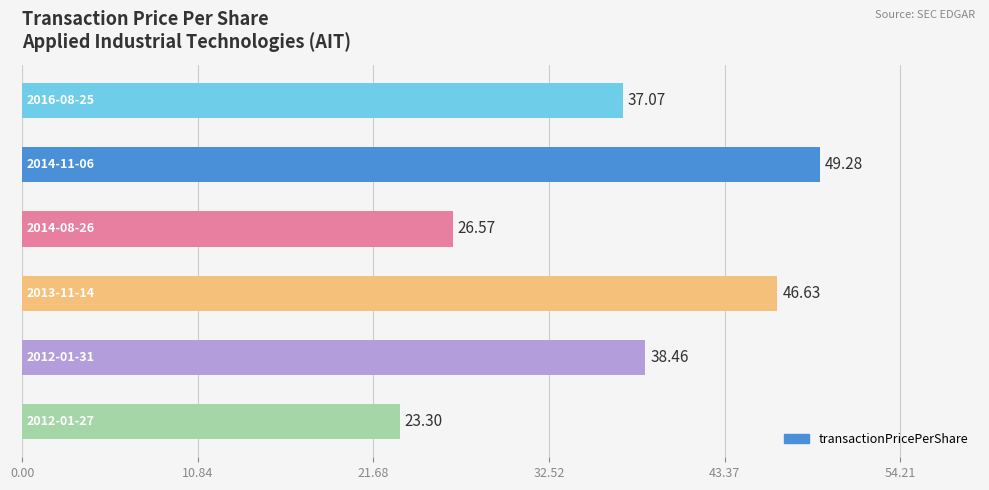

What is the sum of all values?

221.3